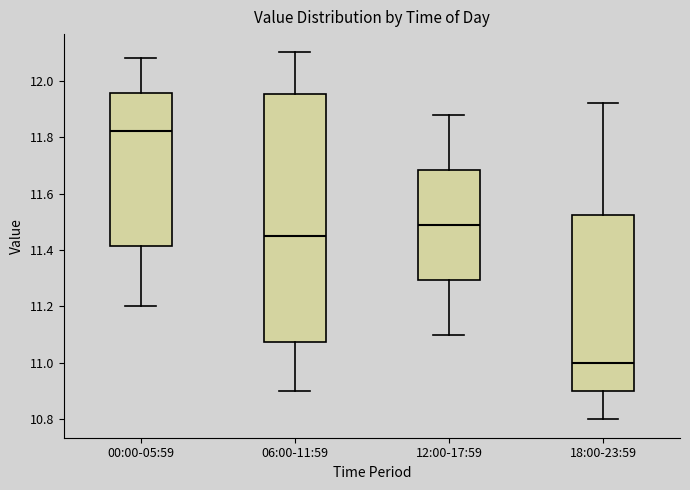

Reading left to right, transcribe this box plot: for each box, give where its median line is, the range the box spans, and where its two whiskers end, as read against the y-axis. The values are not printed on the chart, so give them approximately, as read against the axis.

00:00-05:59: median 11.82, box 11.42 to 11.96, whiskers 11.20 to 12.08
06:00-11:59: median 11.46, box 11.08 to 11.96, whiskers 10.90 to 12.10
12:00-17:59: median 11.50, box 11.30 to 11.68, whiskers 11.10 to 11.88
18:00-23:59: median 11.00, box 10.90 to 11.52, whiskers 10.80 to 11.92